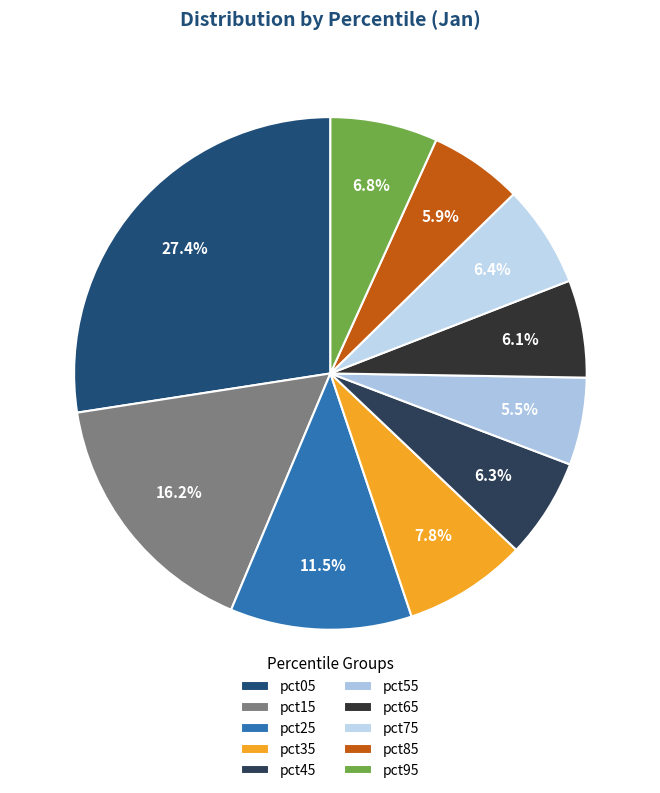

Which has a higher value, pct05 or pct85?

pct05